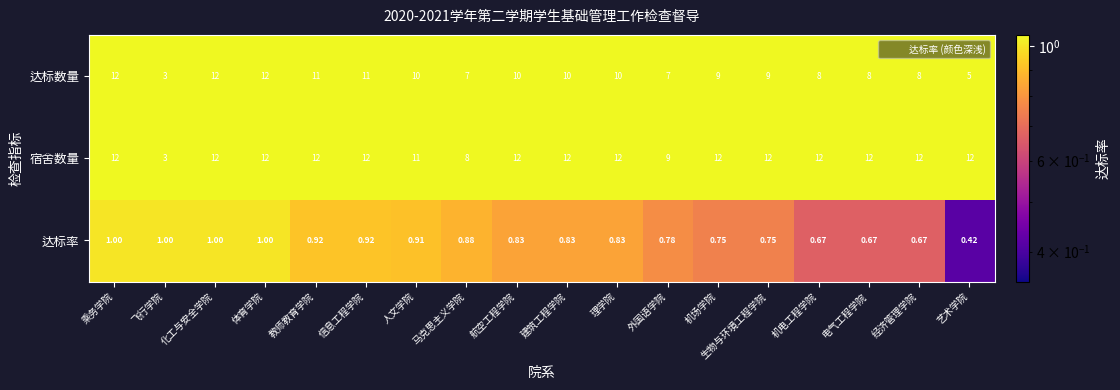

At which label is 宿舍数量 closest to 7?

马克思主义学院